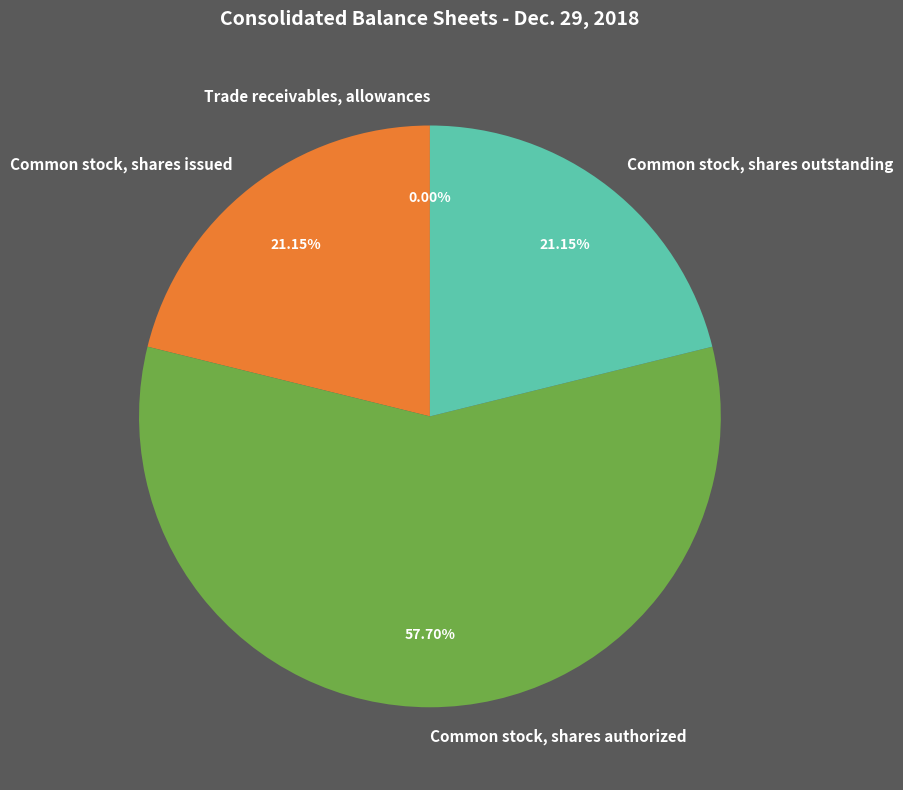

Which slice represents more than half of the pie?

Common stock, shares authorized